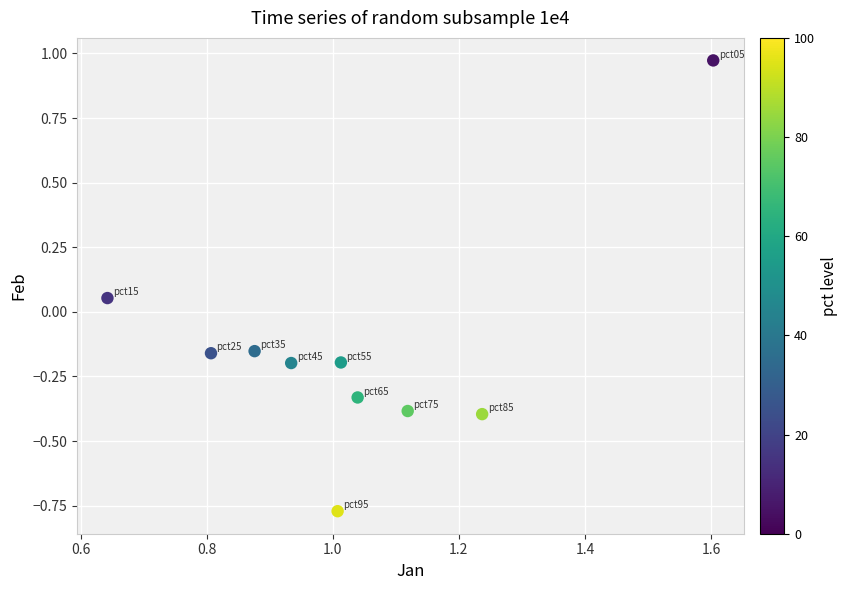

What is the range of Y values (max minus min)?

1.7